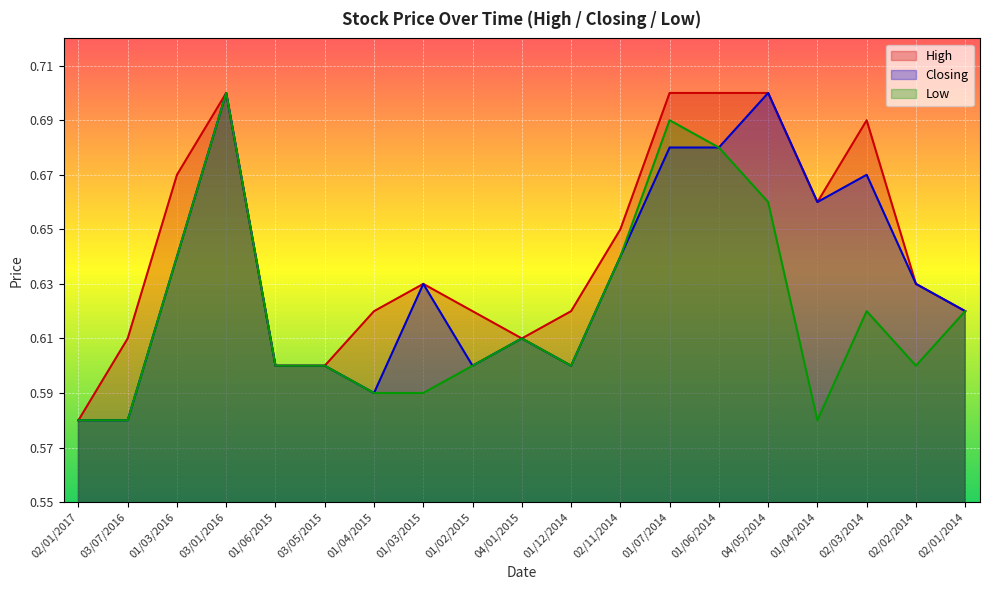

Reading right to left, what are all the values shown in this chart?

High: 0.6	0.6	0.7	0.7	0.7	0.7	0.7	0.7	0.6	0.6	0.6	0.6	0.6	0.6	0.6	0.7	0.7	0.6	0.6
Closing: 0.6	0.6	0.7	0.7	0.7	0.7	0.7	0.6	0.6	0.6	0.6	0.6	0.6	0.6	0.6	0.7	0.6	0.6	0.6
Low: 0.6	0.6	0.6	0.6	0.7	0.7	0.7	0.6	0.6	0.6	0.6	0.6	0.6	0.6	0.6	0.7	0.6	0.6	0.6